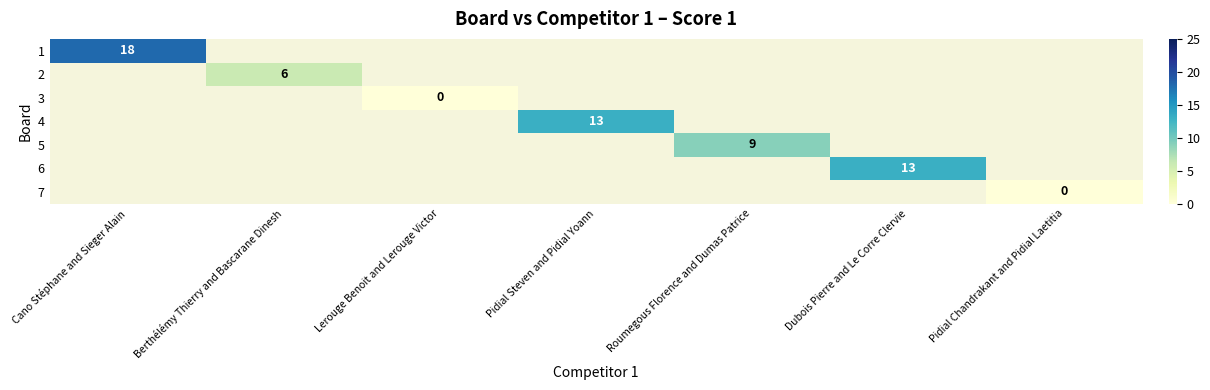

At how many categories does at least one series exceed 14?

1